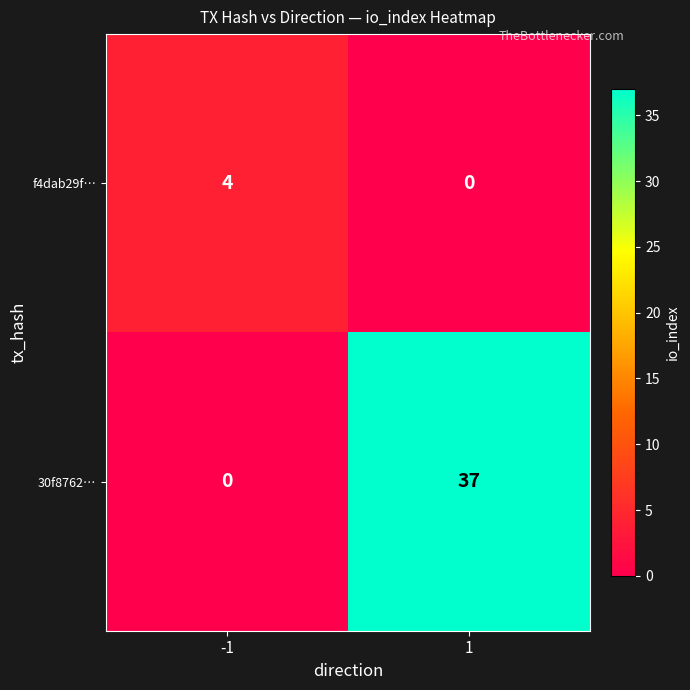

What is the maximum value shown in the chart?

37